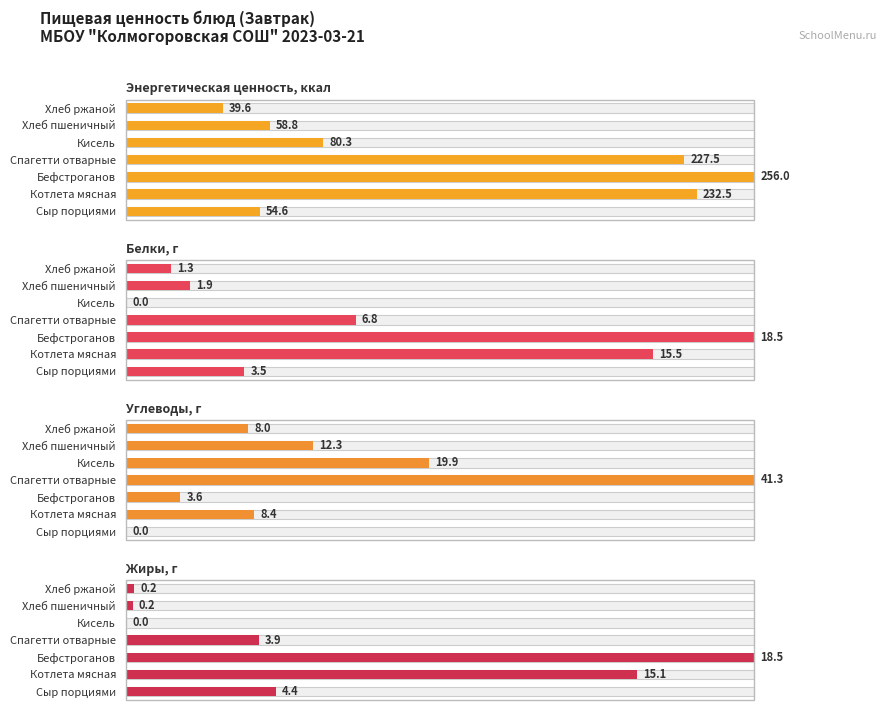

How many positive values does the Белки, г series have?

6